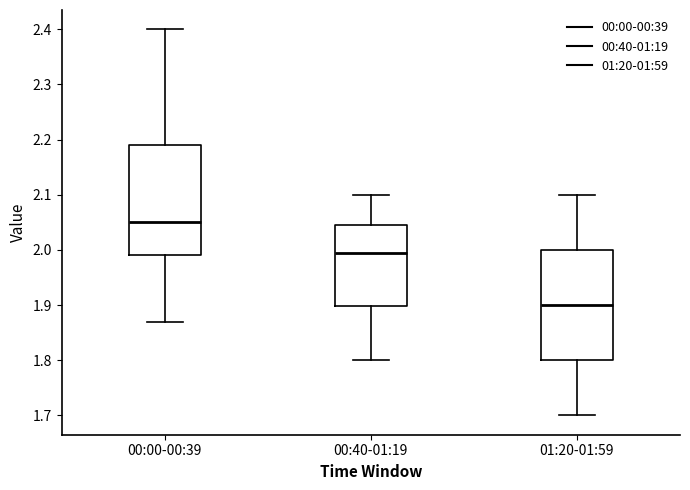

Reading left to right, read every box against the y-axis: the position of its median line, the range the box covers, and the ends of its whiskers. The values are not printed on the chart, so give them approximately, as read against the axis.

00:00-00:39: median 2.05, box 1.99 to 2.19, whiskers 1.87 to 2.40
00:40-01:19: median 2.00, box 1.90 to 2.05, whiskers 1.80 to 2.10
01:20-01:59: median 1.90, box 1.80 to 2.00, whiskers 1.70 to 2.10